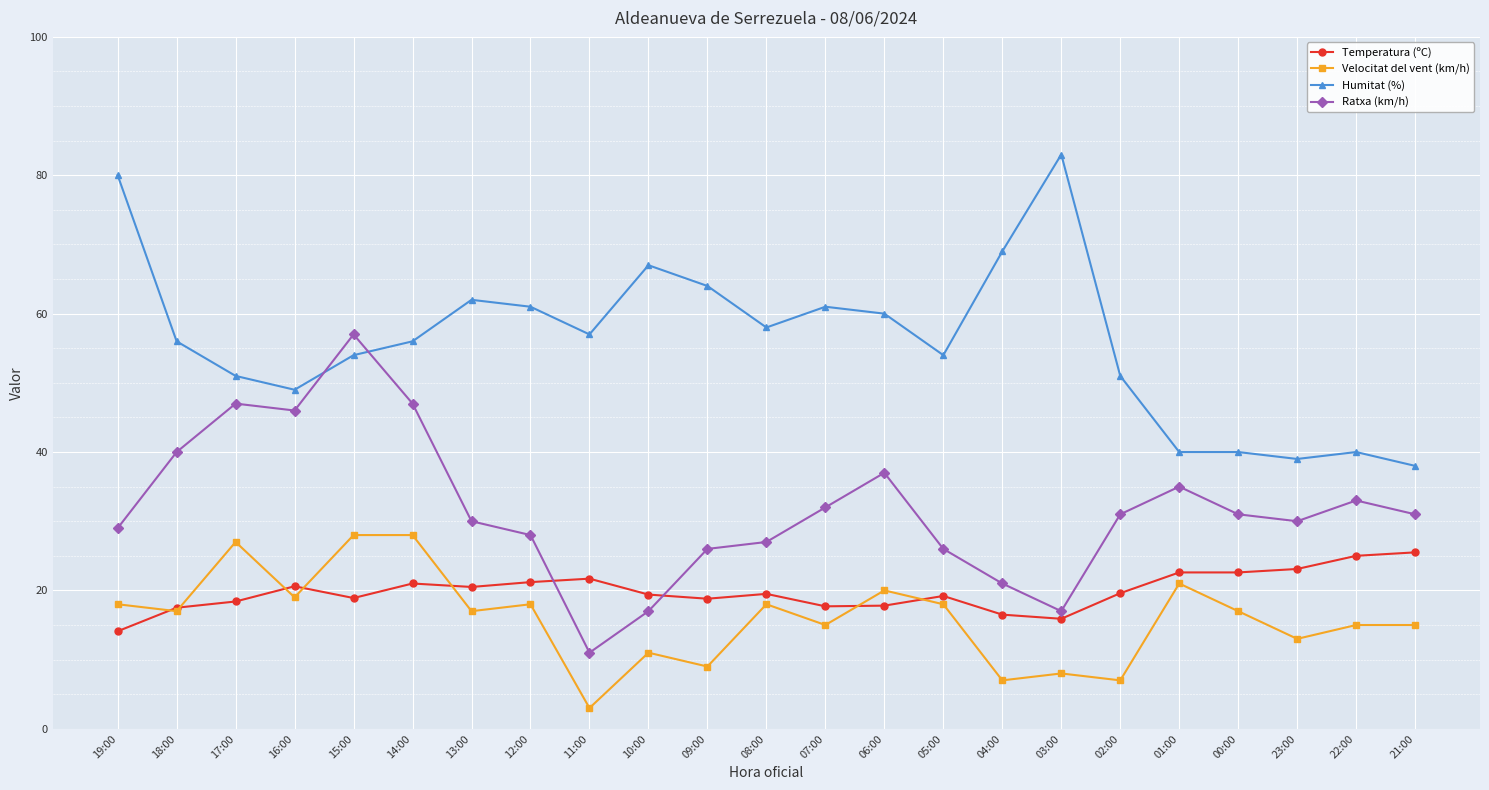

What is the difference between the highest and lowest values at 07:00?

46.0